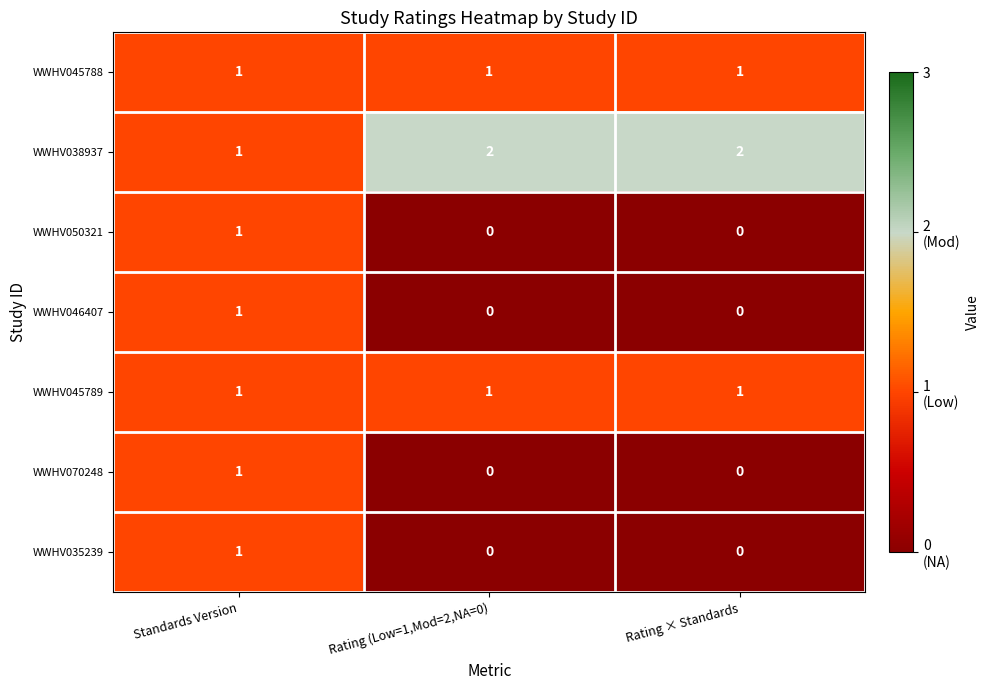

At which category is the sum across all series the highest?

Standards Version